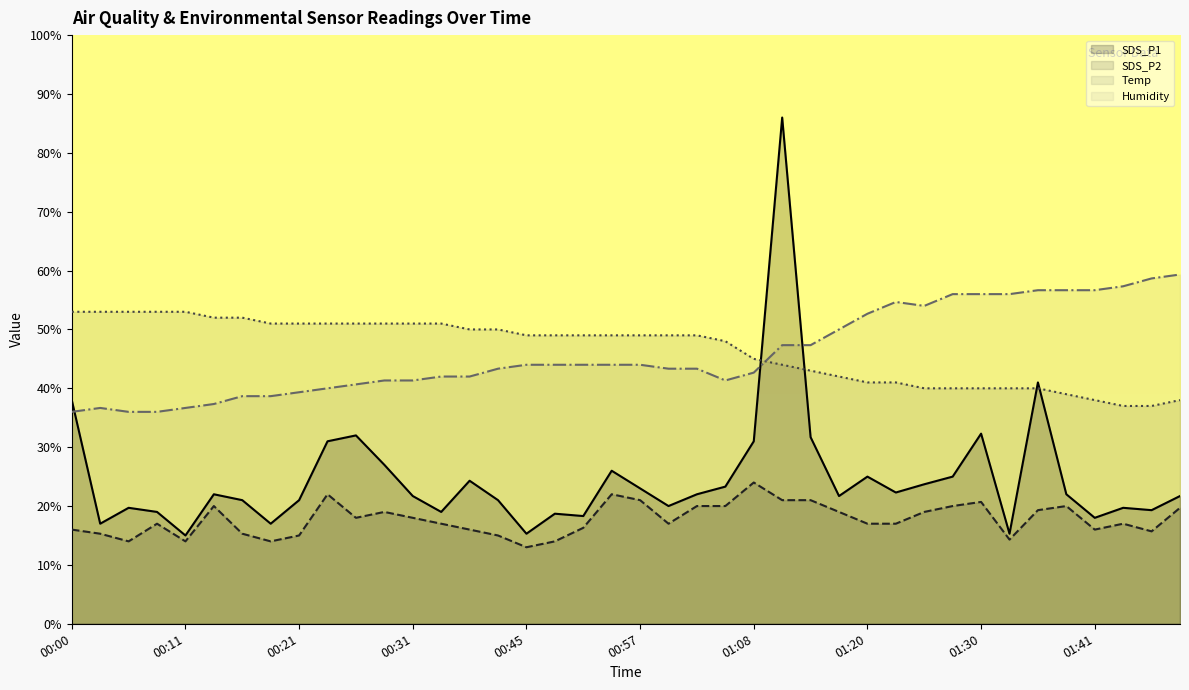

Where is the first local minimum for SDS_P1?

00:03